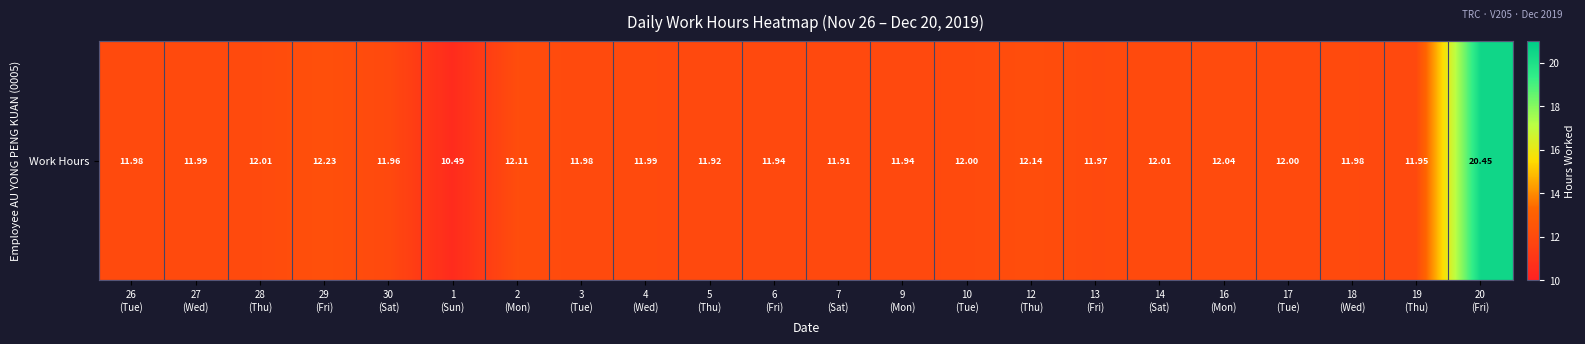

How many data points are less than 11?

1